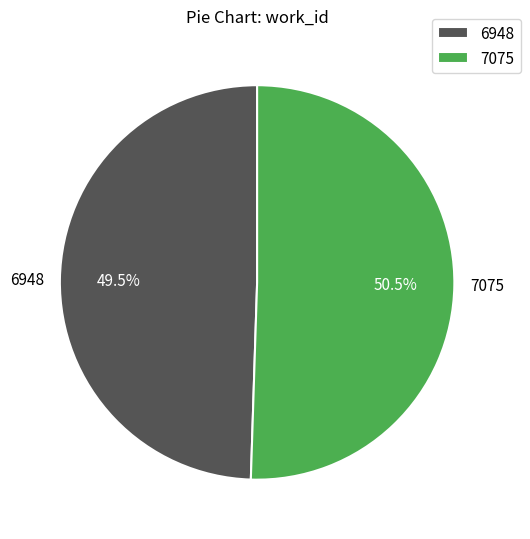

Between 7075 and 6948, which is larger?

7075